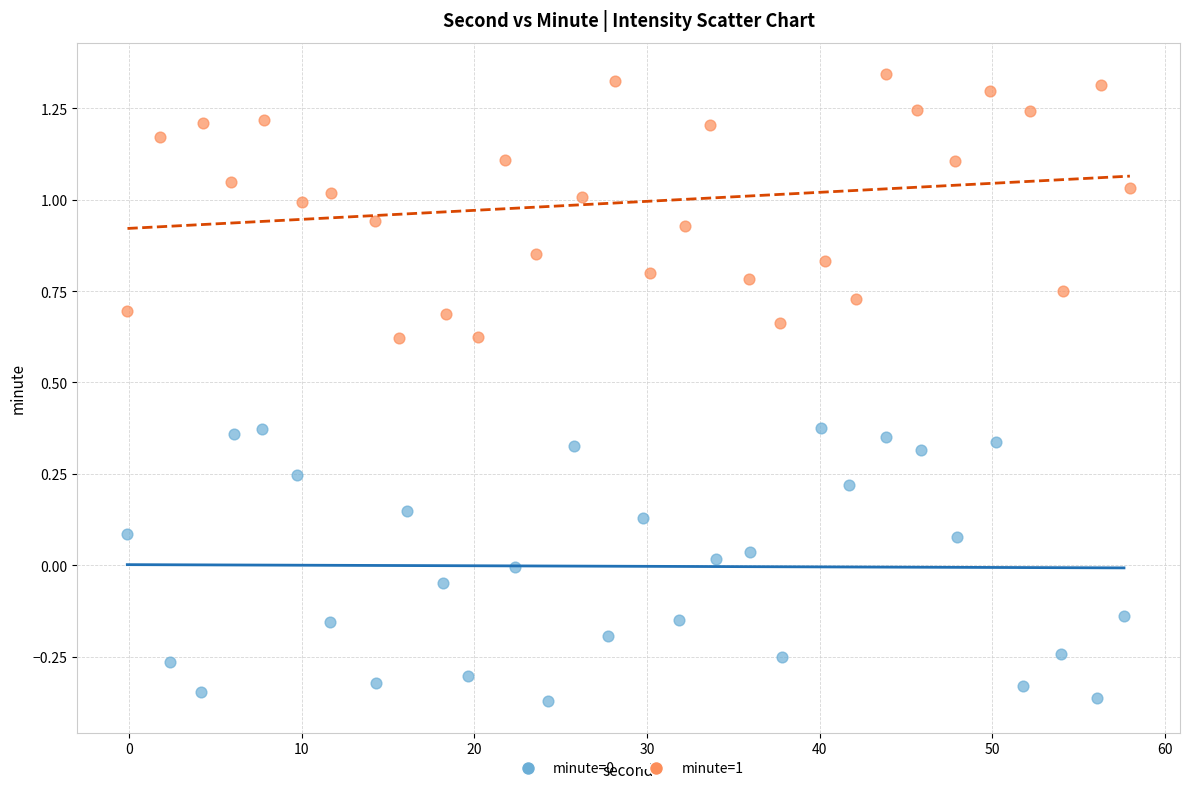

Which series reaches the maximum Y coordinate?

minute=1